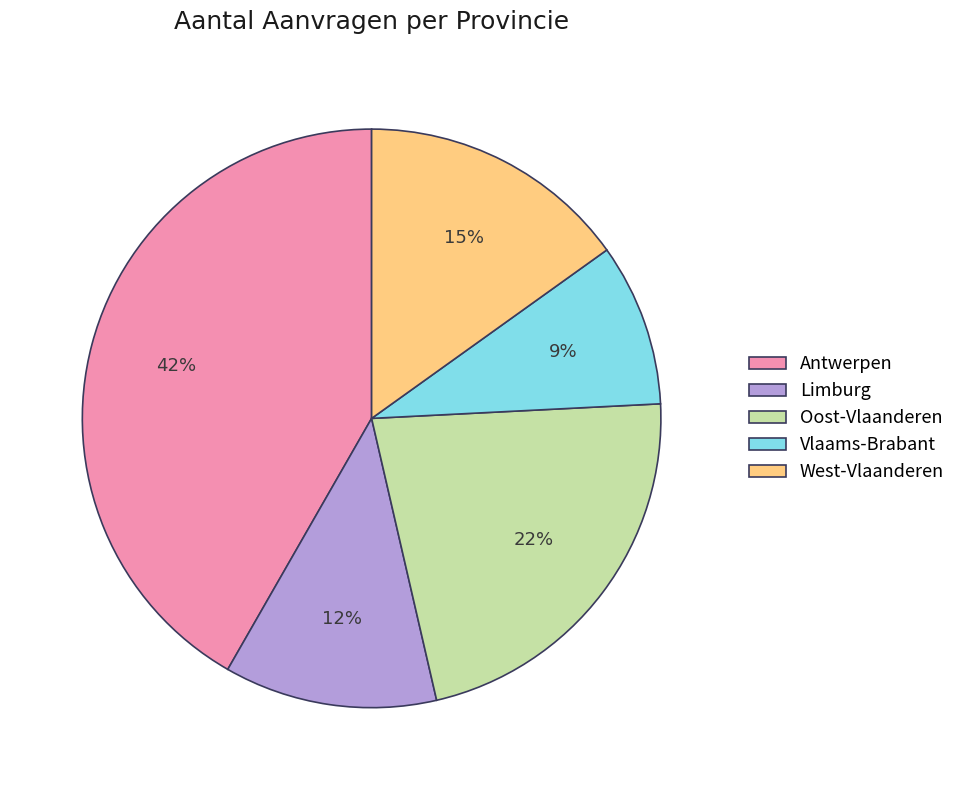

To the nearest percent, what portion does West-Vlaanderen represent?

15%